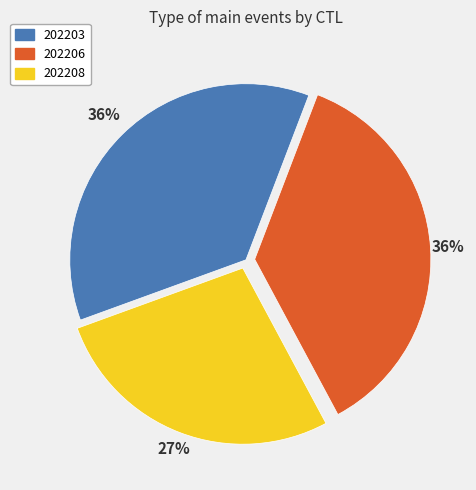

Does 202208 account for over 50% of the chart?

No